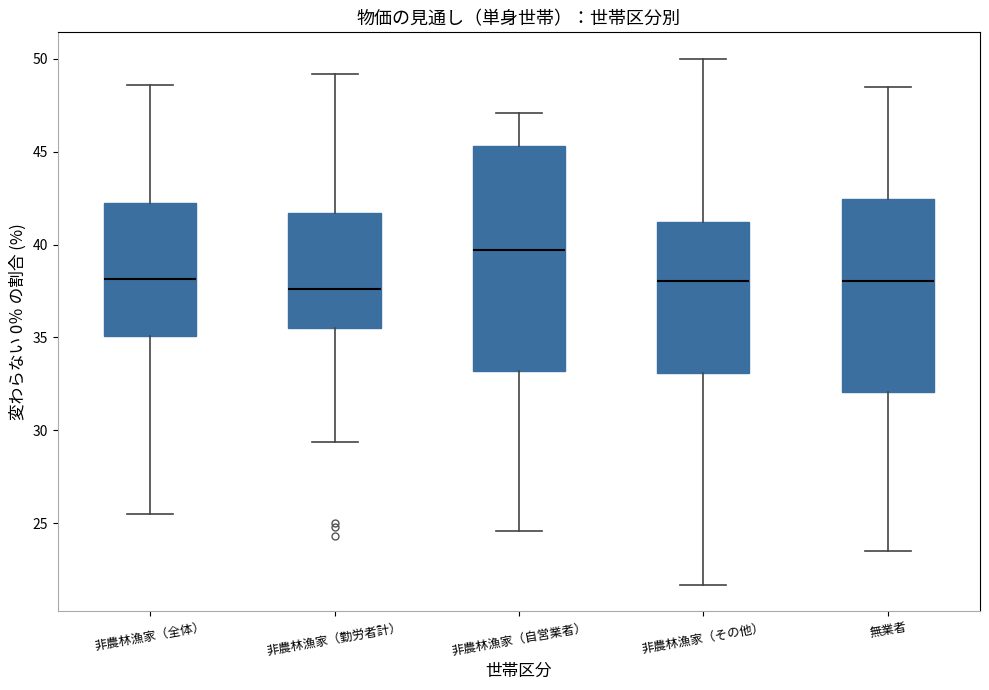

Which box's median line is the highest?

非農林漁家（自営業者）